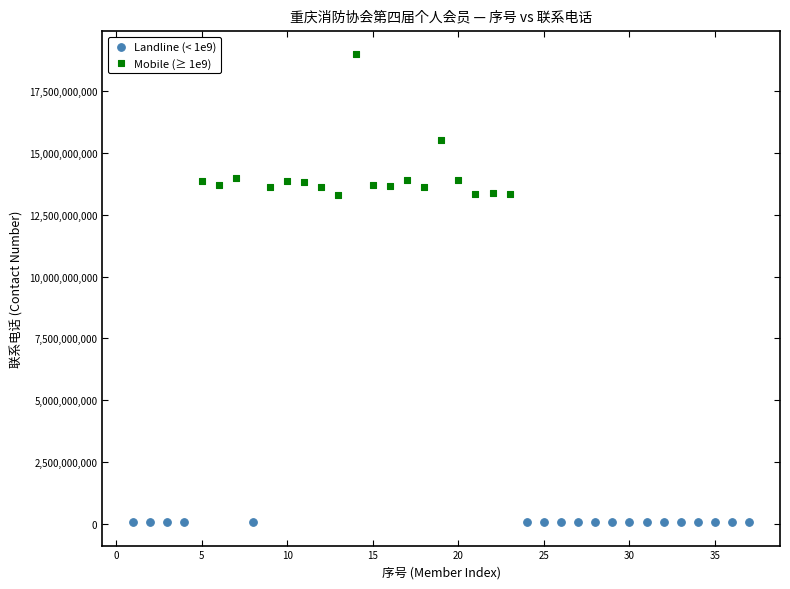

Which series contains the highest Y value?

Mobile (≥ 1e9)